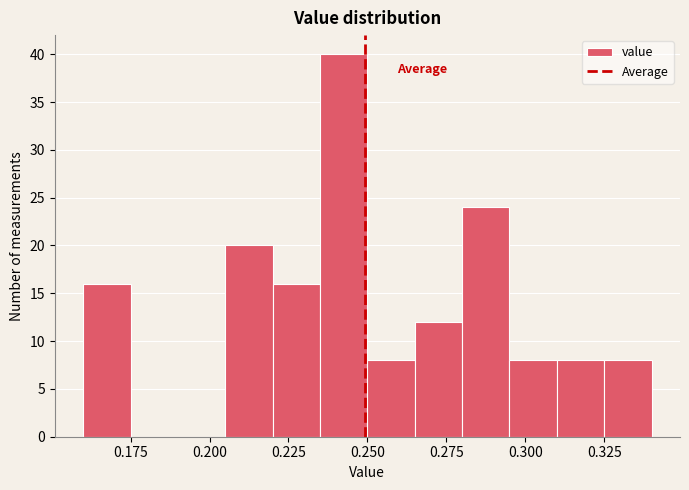

Read against the x-axis, roughly where is the centre of the tallest bar?

0.245